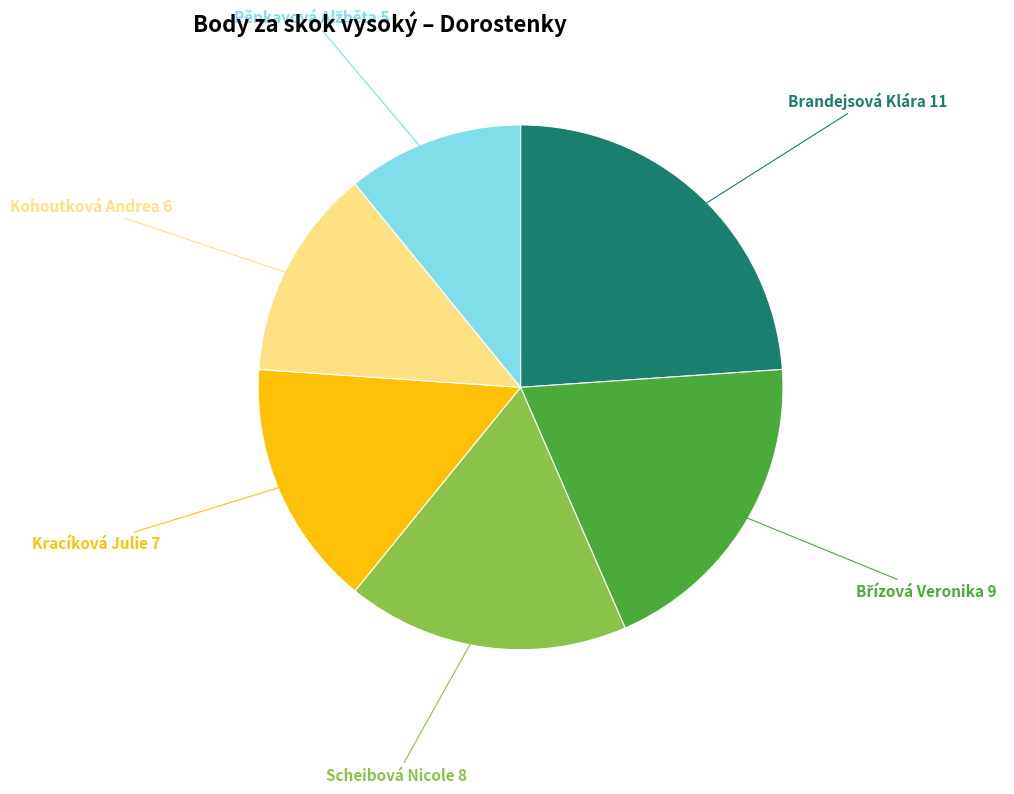

What is the ratio of the value at Scheibová Nicole to the value at Brandejsová Klára?

0.7